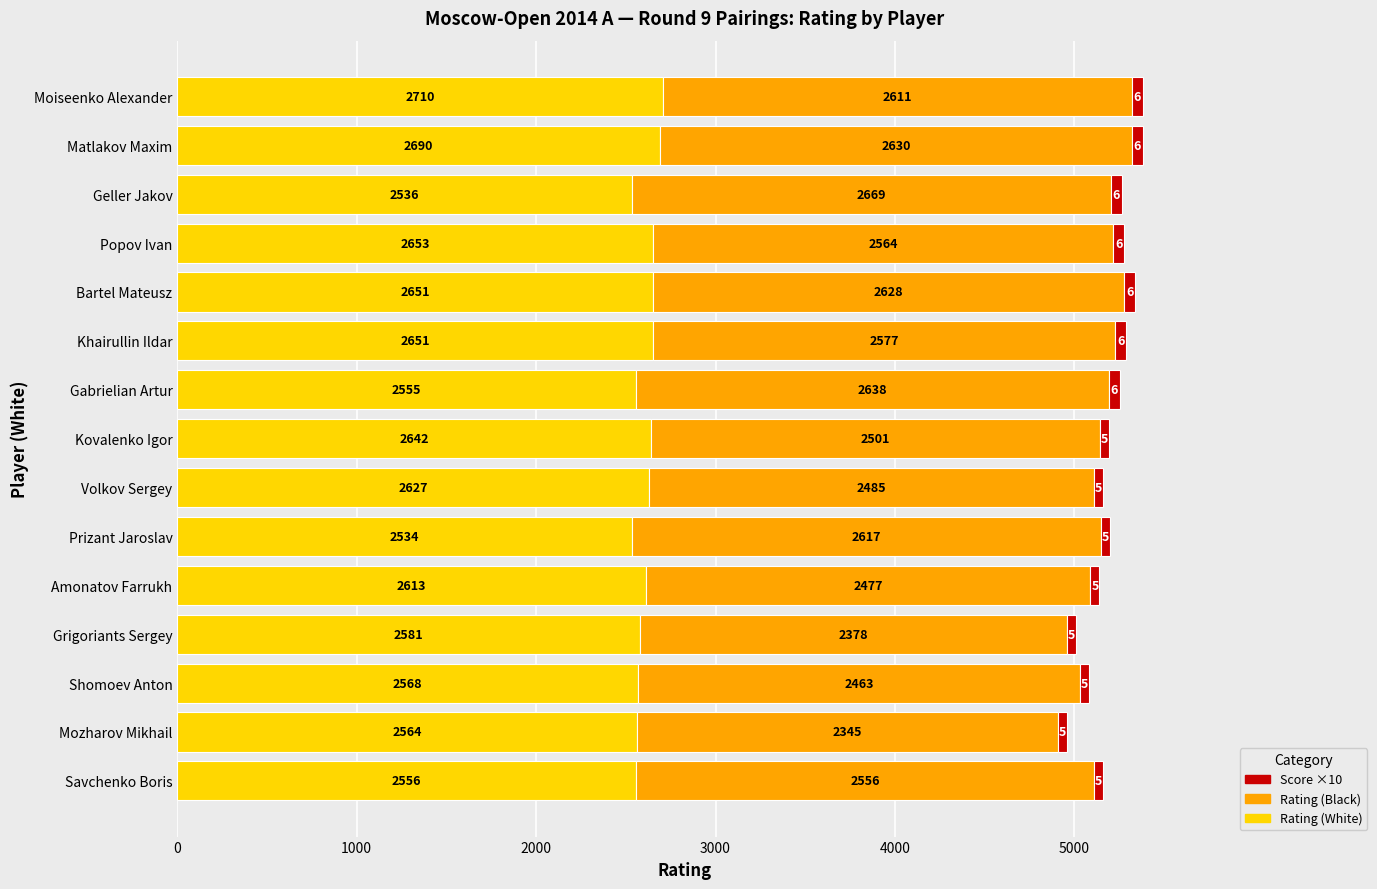

The Rating (White) series shows 1613 at Khairullin Ildar. True or false?

False